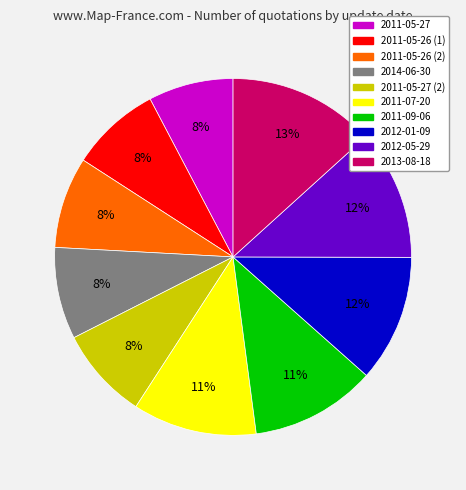

To the nearest percent, what is the average slice percentage?

10%